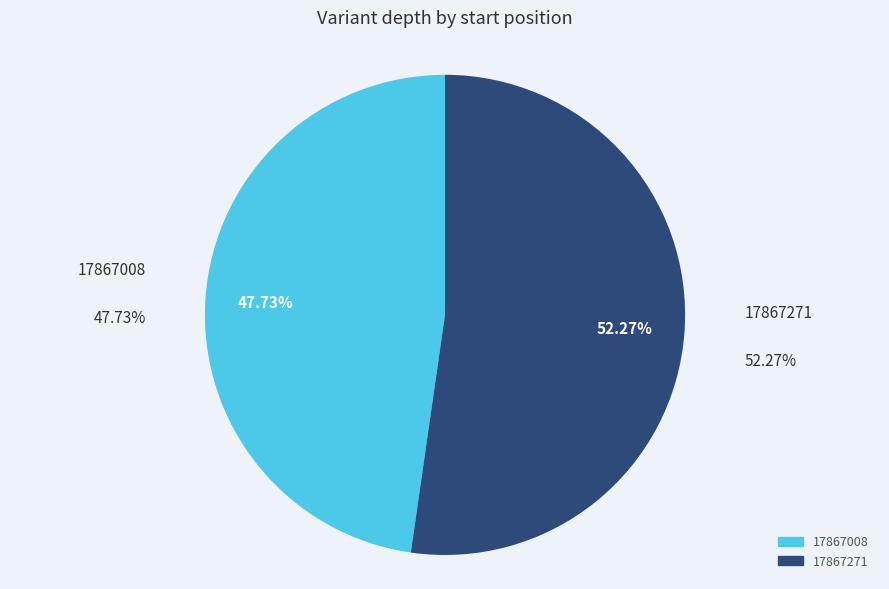

What is the majority slice?

17867271